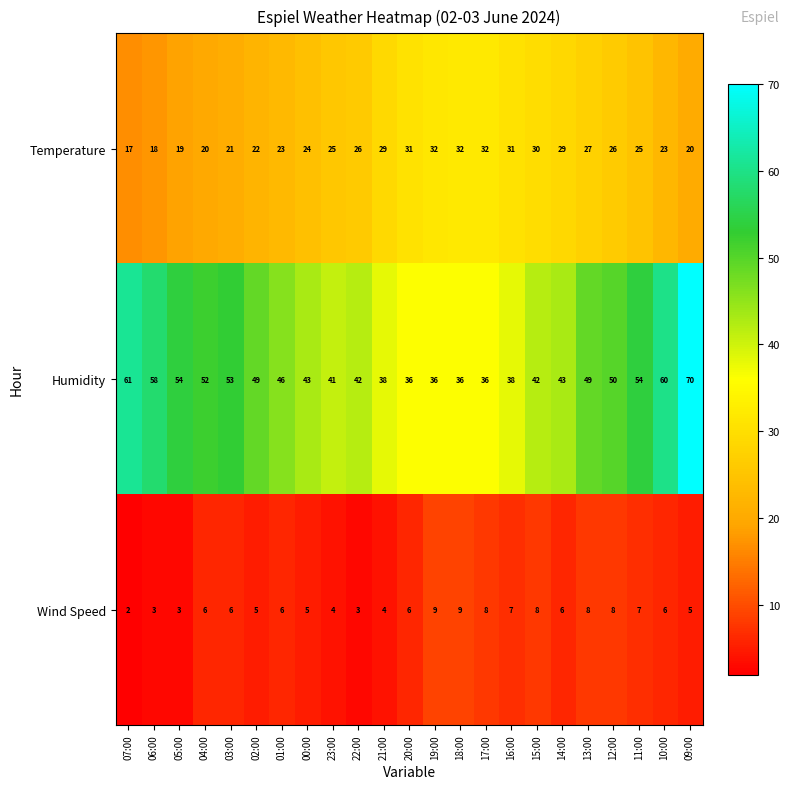

At how many categories does at least one series exceed 33?

23